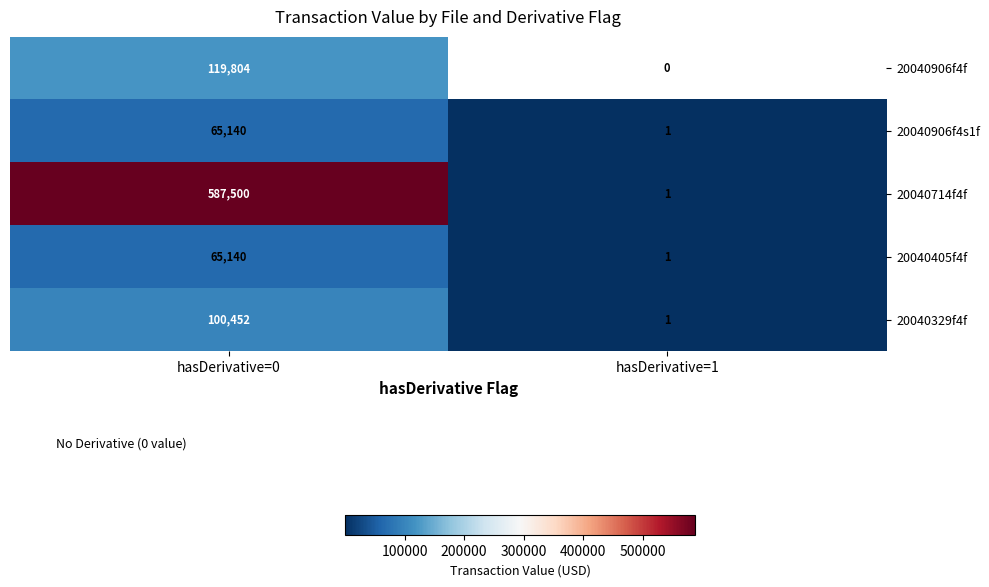

Which label corresponds to the largest value in the chart?

hasDerivative=0